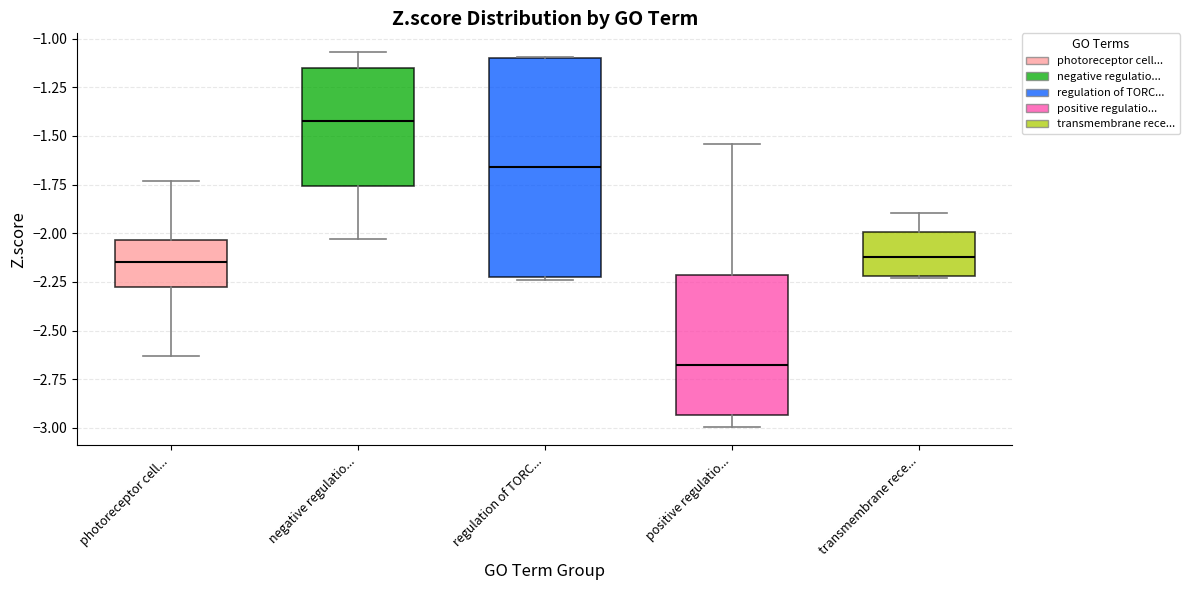

Where does the median line of the box for regulation of TORC... sit on the y-axis? The values are not printed on the chart, so give them approximately, as read against the axis.

-1.65